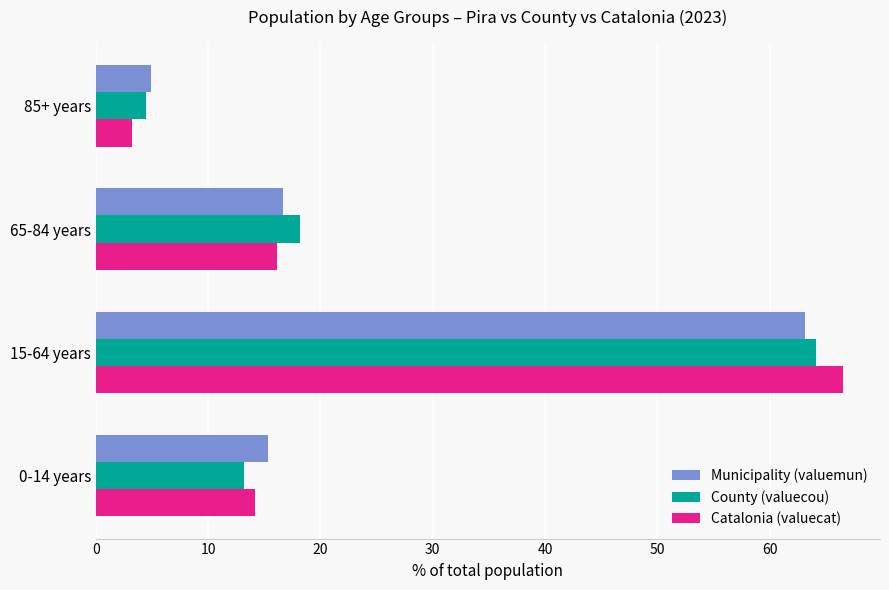

Is the value of County (valuecou) at 85+ years greater than the value of Municipality (valuemun) at 65-84 years?

No